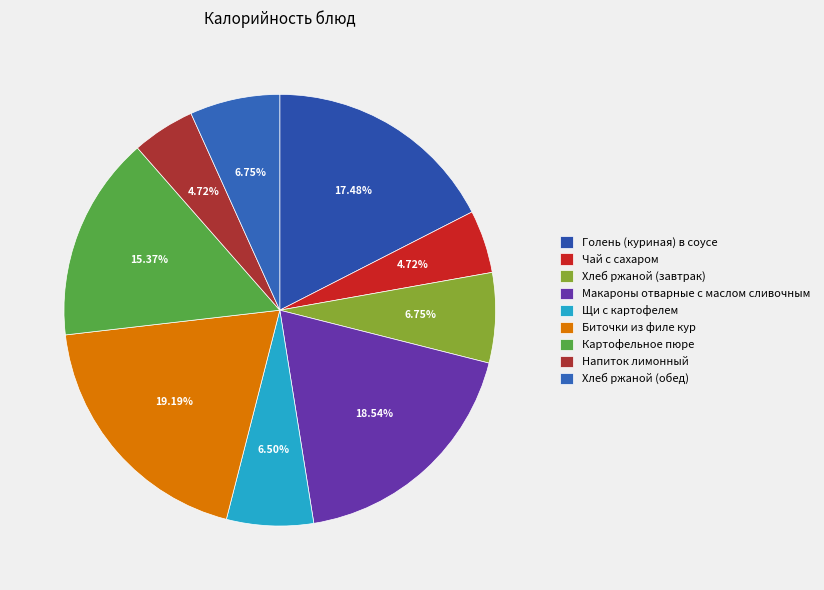

To the nearest percent, what is the average slice percentage?

11%